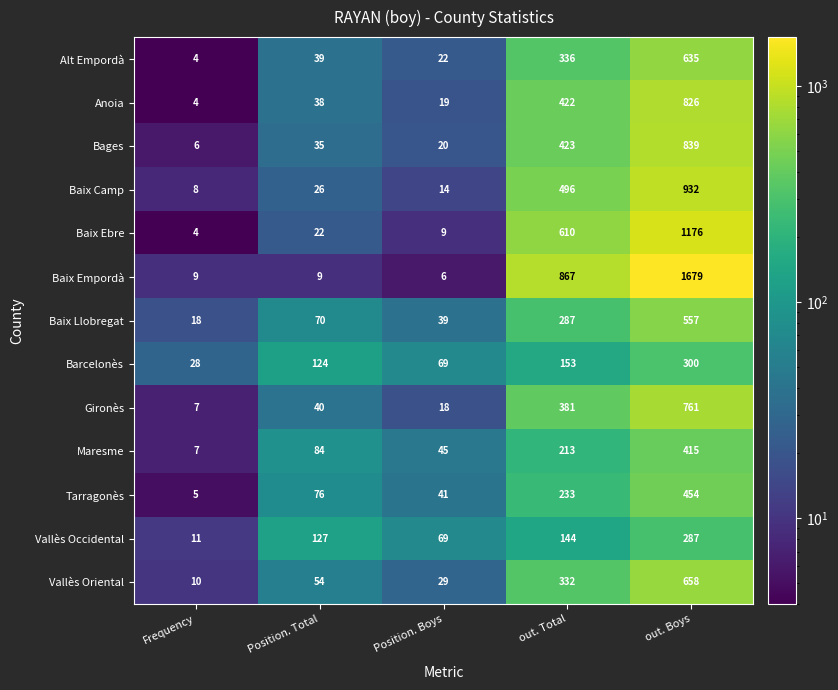

What is the sum of the Alt Empordà values at out. Total and Position. Boys?

358